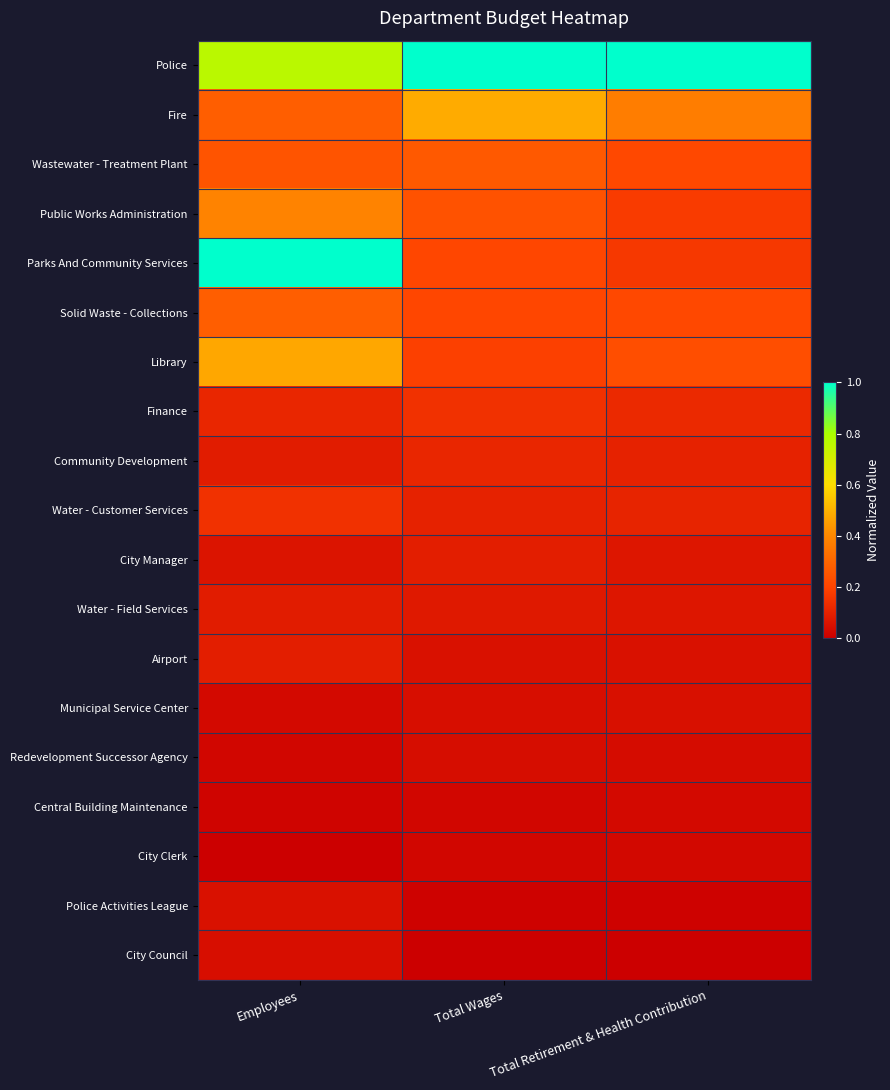

Reading left to right, list all the values displayed in this chart.

Police: Employees=0.8	Total Wages=1.0	Total Retirement & Health Contribution=1.0
Fire: Employees=0.3	Total Wages=0.5	Total Retirement & Health Contribution=0.4
Wastewater - Treatment Plant: Employees=0.2	Total Wages=0.3	Total Retirement & Health Contribution=0.2
Public Works Administration: Employees=0.4	Total Wages=0.2	Total Retirement & Health Contribution=0.2
Parks And Community Services: Employees=1.0	Total Wages=0.2	Total Retirement & Health Contribution=0.2
Solid Waste - Collections: Employees=0.3	Total Wages=0.2	Total Retirement & Health Contribution=0.2
Library: Employees=0.5	Total Wages=0.2	Total Retirement & Health Contribution=0.2
Finance: Employees=0.1	Total Wages=0.1	Total Retirement & Health Contribution=0.1
Community Development: Employees=0.1	Total Wages=0.1	Total Retirement & Health Contribution=0.1
Water - Customer Services: Employees=0.1	Total Wages=0.1	Total Retirement & Health Contribution=0.1
City Manager: Employees=0.1	Total Wages=0.1	Total Retirement & Health Contribution=0.1
Water - Field Services: Employees=0.1	Total Wages=0.1	Total Retirement & Health Contribution=0.1
Airport: Employees=0.1	Total Wages=0.1	Total Retirement & Health Contribution=0.1
Municipal Service Center: Employees=0.0	Total Wages=0.0	Total Retirement & Health Contribution=0.0
Redevelopment Successor Agency: Employees=0.0	Total Wages=0.0	Total Retirement & Health Contribution=0.0
Central Building Maintenance: Employees=0.0	Total Wages=0.0	Total Retirement & Health Contribution=0.0
City Clerk: Employees=0.0	Total Wages=0.0	Total Retirement & Health Contribution=0.0
Police Activities League: Employees=0.1	Total Wages=0.0	Total Retirement & Health Contribution=0.0
City Council: Employees=0.0	Total Wages=0.0	Total Retirement & Health Contribution=0.0